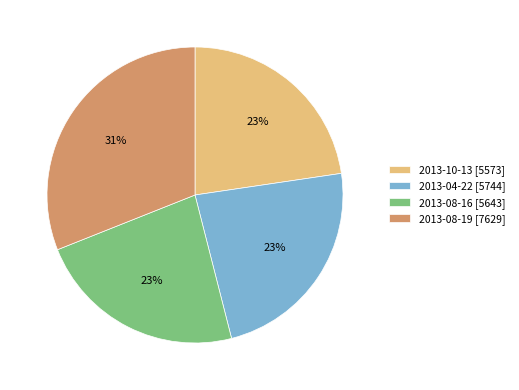

To the nearest percent, what is the difference between the largest and smallest slice percentages?

8%